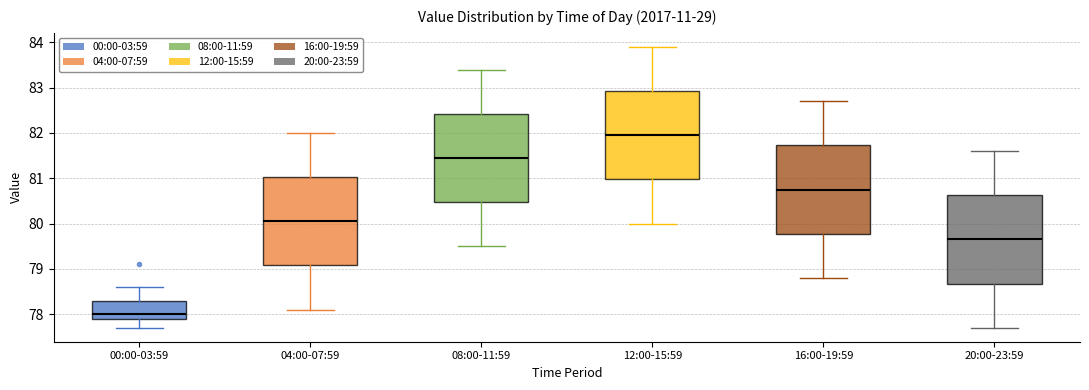

Reading left to right, read every box against the y-axis: the position of its median line, the range the box covers, and the ends of its whiskers. The values are not printed on the chart, so give them approximately, as read against the axis.

00:00-03:59: median 78.0, box 77.9 to 78.3, whiskers 77.7 to 78.6
04:00-07:59: median 80.1, box 79.1 to 81.0, whiskers 78.1 to 82.0
08:00-11:59: median 81.5, box 80.5 to 82.4, whiskers 79.5 to 83.4
12:00-15:59: median 82.0, box 81.0 to 82.9, whiskers 80.0 to 83.9
16:00-19:59: median 80.8, box 79.8 to 81.7, whiskers 78.8 to 82.7
20:00-23:59: median 79.7, box 78.7 to 80.6, whiskers 77.7 to 81.6